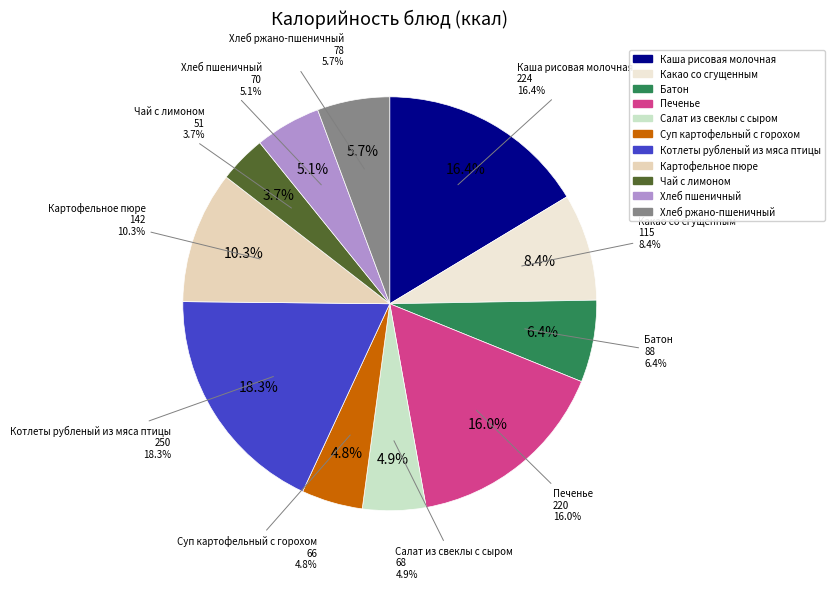

Approximately how many times larger is the value at Печенье compared to Каша рисовая молочная?

1.0